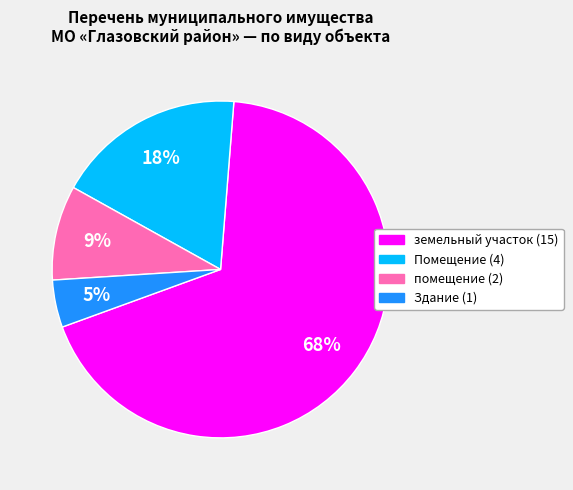

To the nearest percent, what portion does Помещение represent?

18%